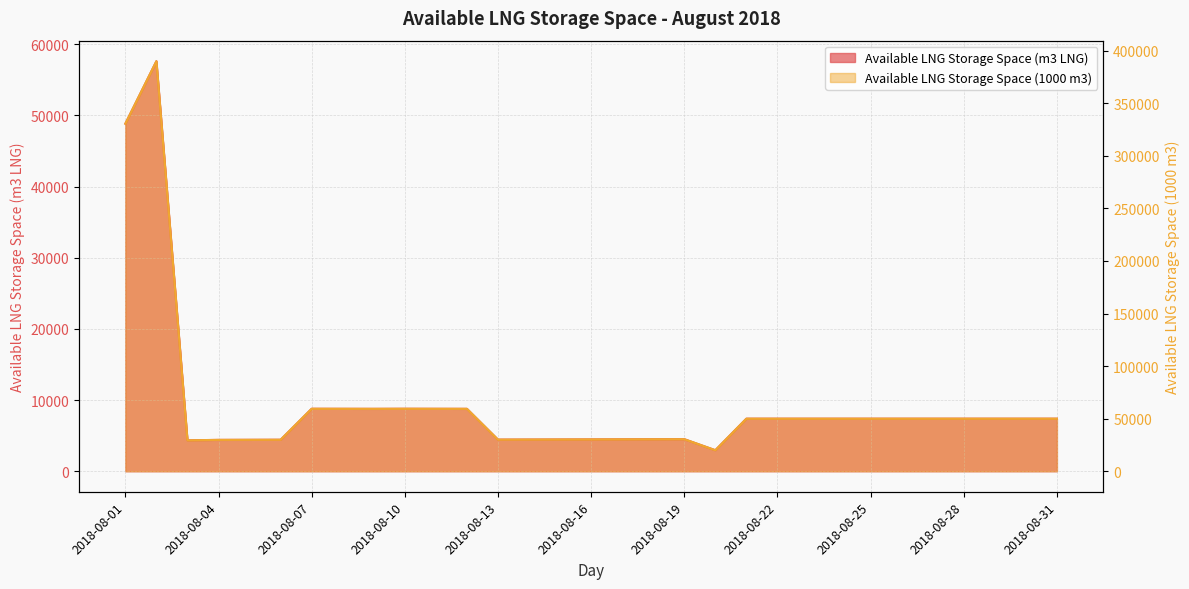

What is the value of the Available LNG Storage Space (1000 m3) point at the 29th from the left?

49999